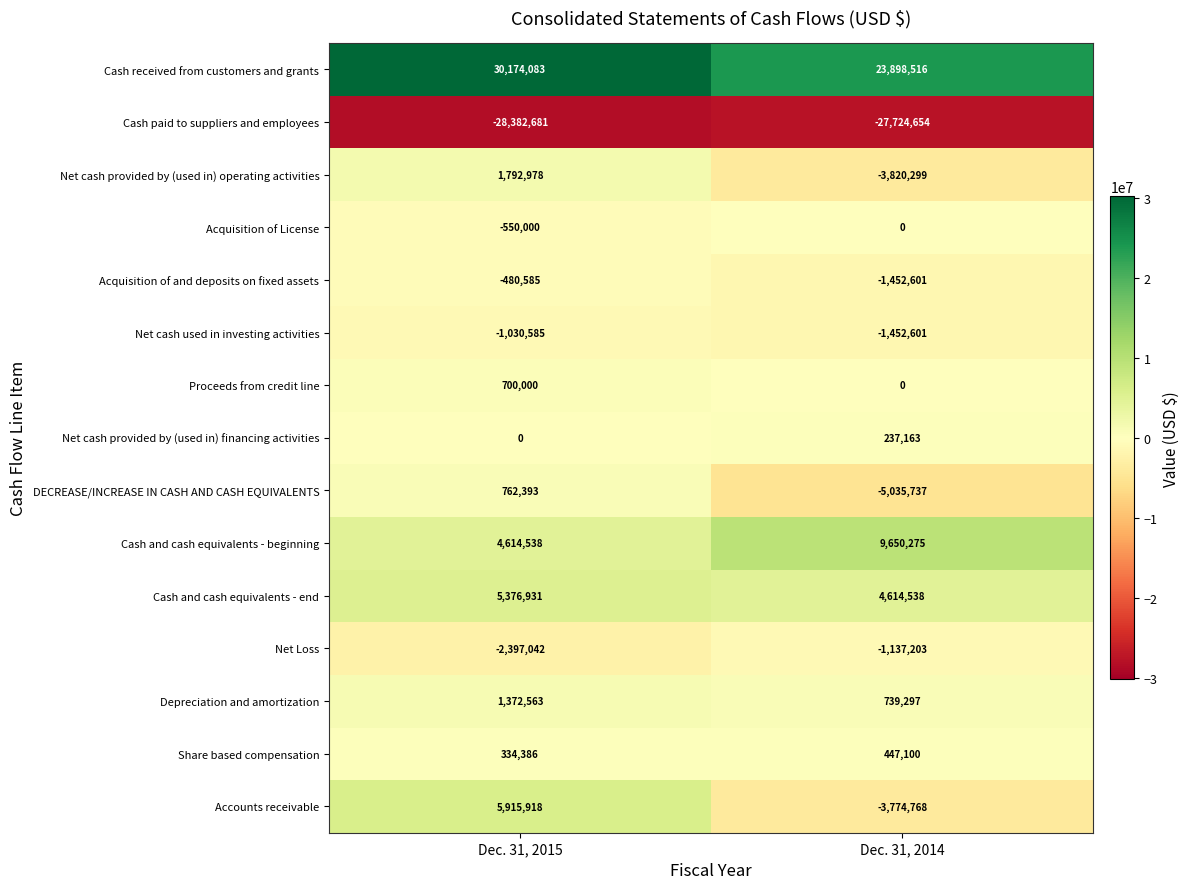

Which series has the widest spread of values?

Accounts receivable